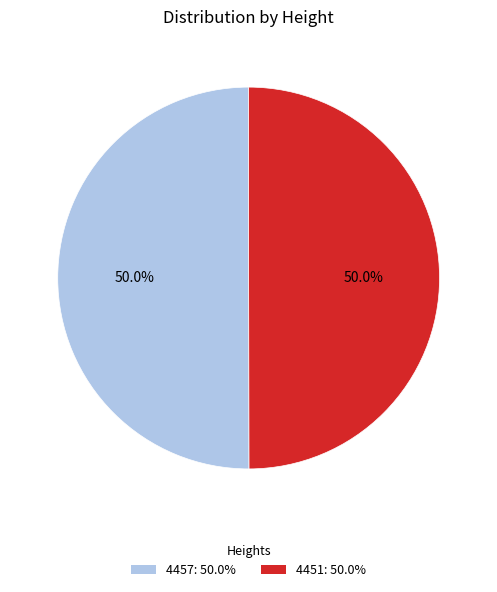

True or false: 4451 accounts for 50% of the total.

True